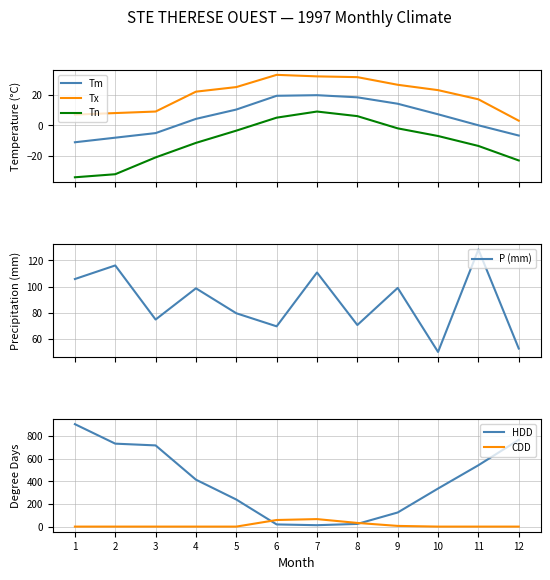

At how many categories does at least one series exceed 389?

6